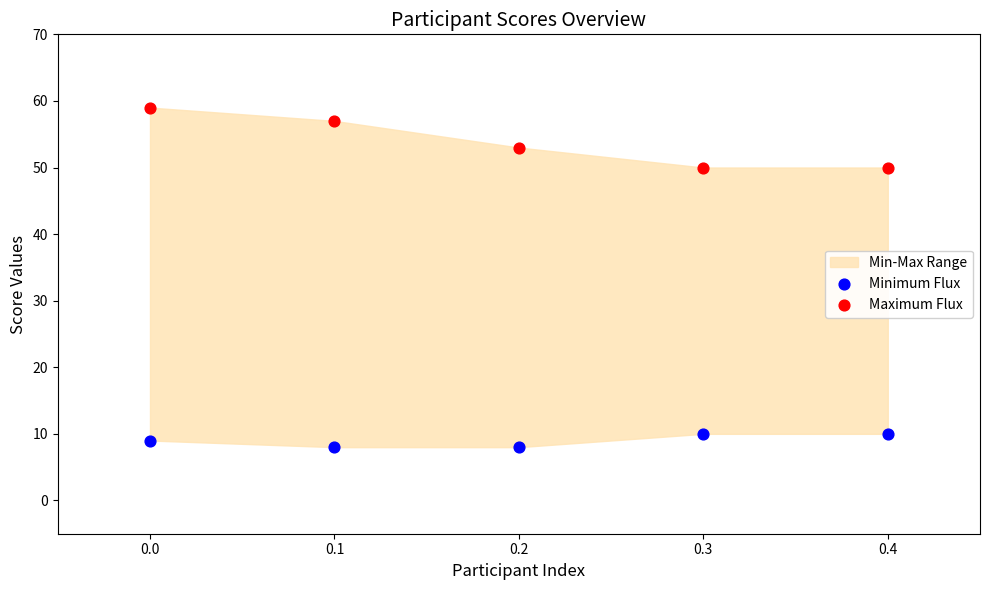

Across all data points, what is the average Y value?

31